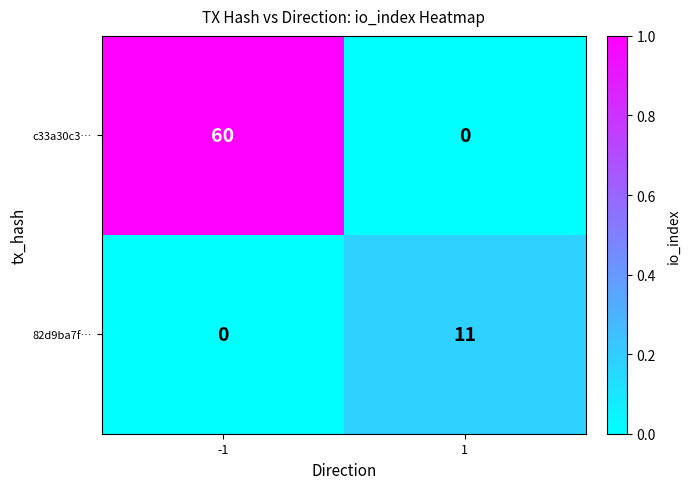

What is the sum of all c33a30c3… values?

60